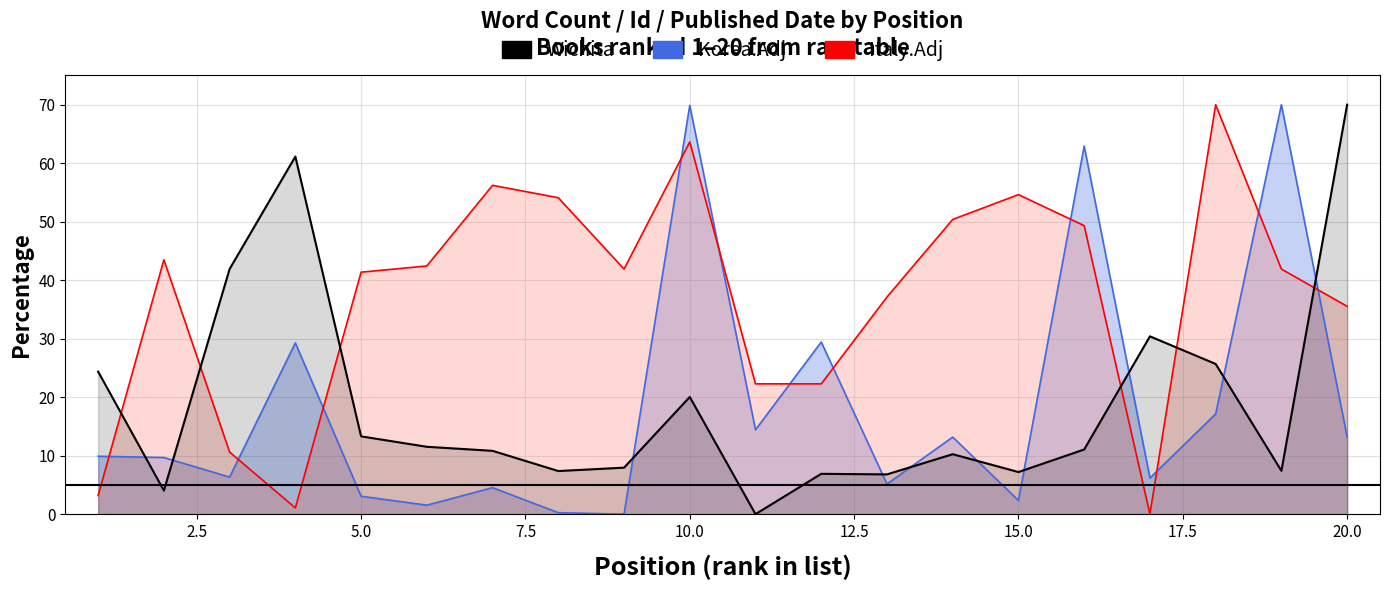

What is the average value of the Korea.Adj series?

18.4